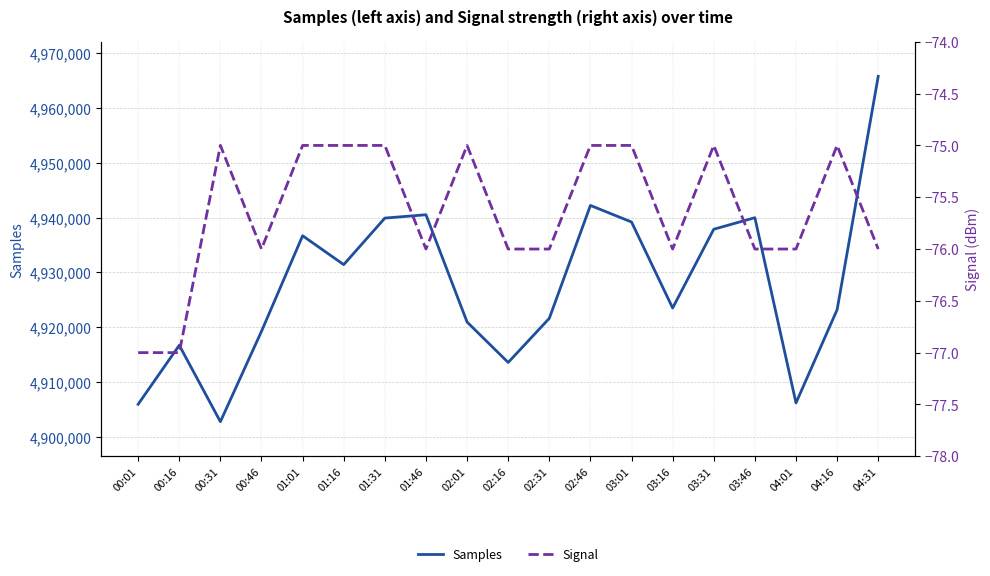

True or false: Samples has more than 1 interior local peaks.

True